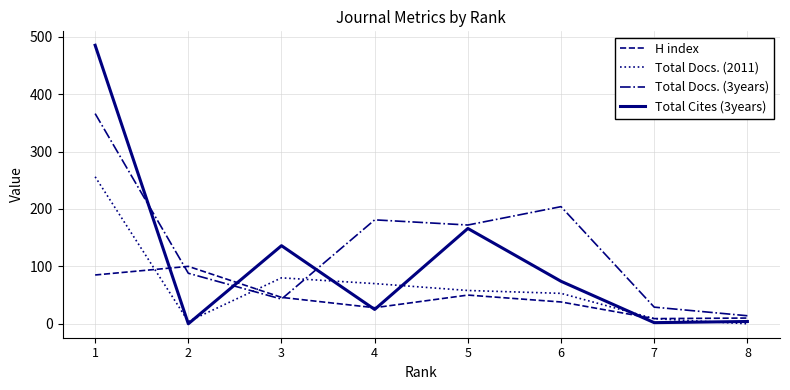

What is the difference between the second highest and minimum values in the H index series?

76